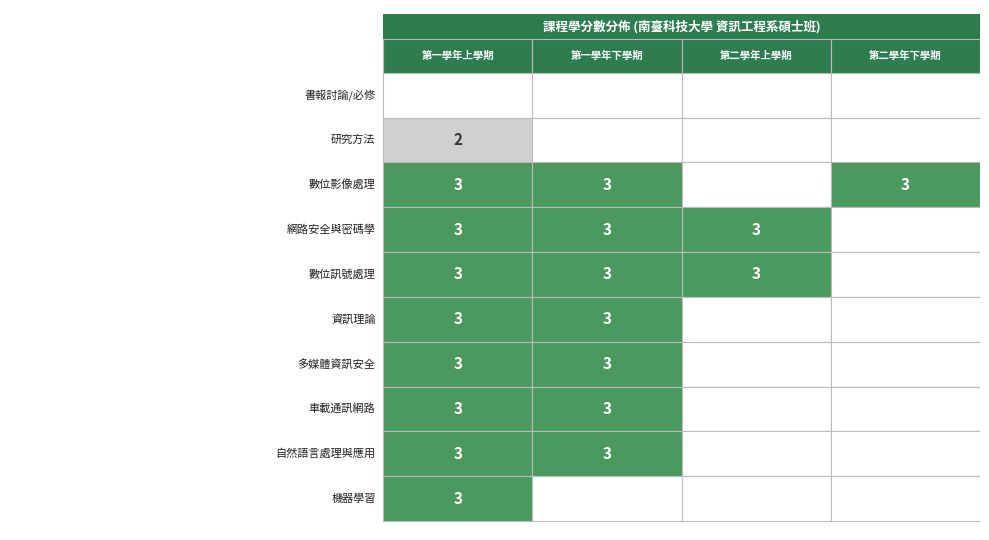

Reading right to left, extract all data points from this chart.

第一學年上學期: 3	3	3	3	3	3	3	3	2	0
第一學年下學期: 0	3	3	3	3	3	3	3	0	0
第二學年上學期: 0	0	0	0	0	3	3	0	0	0
第二學年下學期: 0	0	0	0	0	0	0	3	0	0